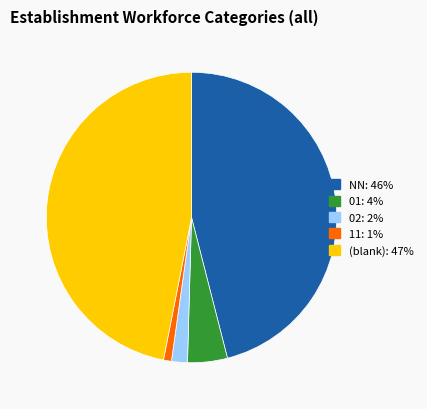

Is there any slice that represents more than half of the pie?

No